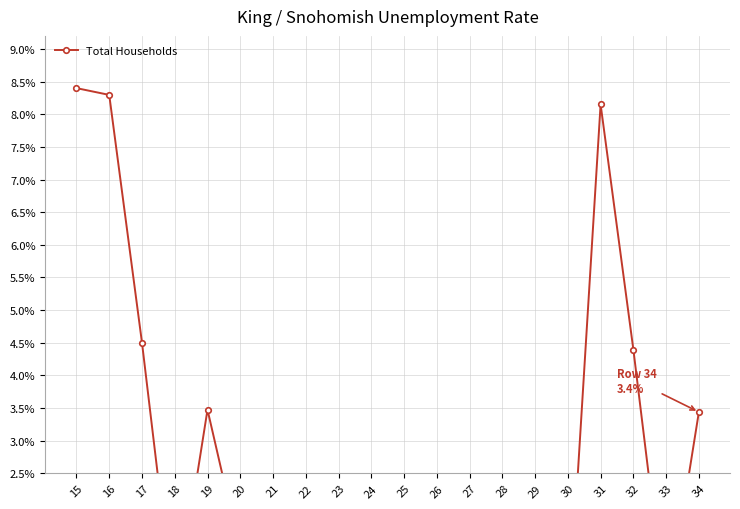

What is the change in value from 19 to 32?

+0.9